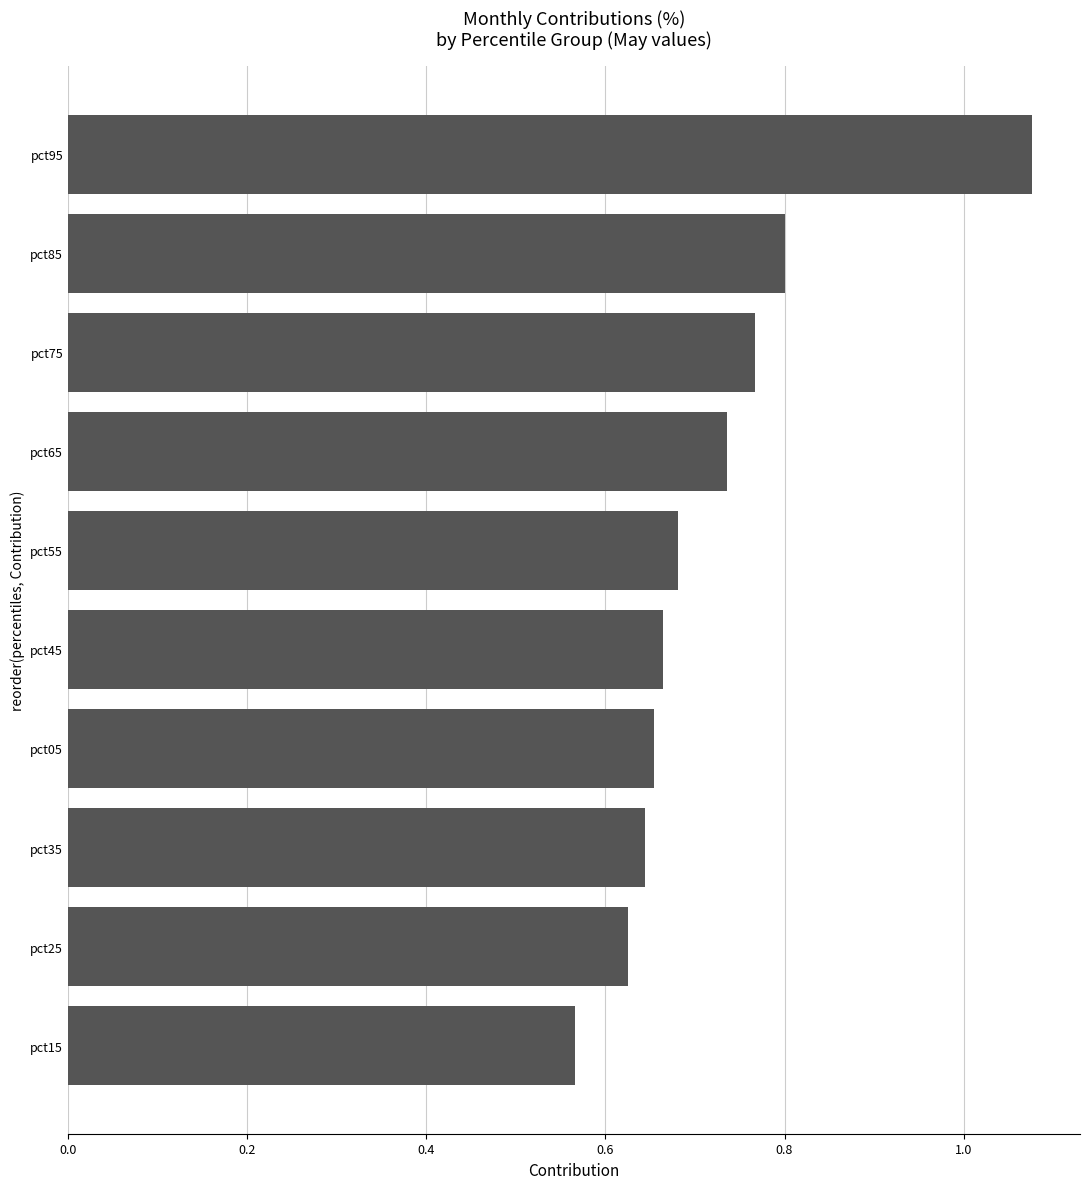

True or false: the data shows 0.9 at pct05.

False